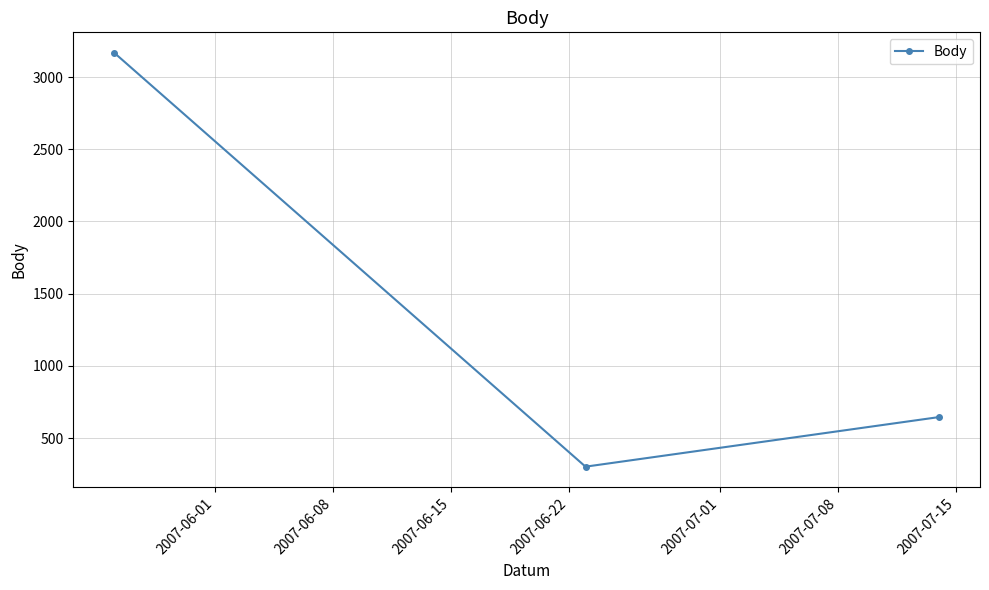

What is the greatest value displayed?

3166